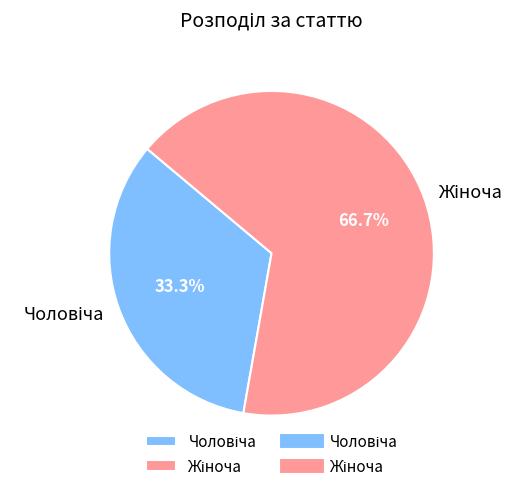

Does any single category account for the majority?

Yes